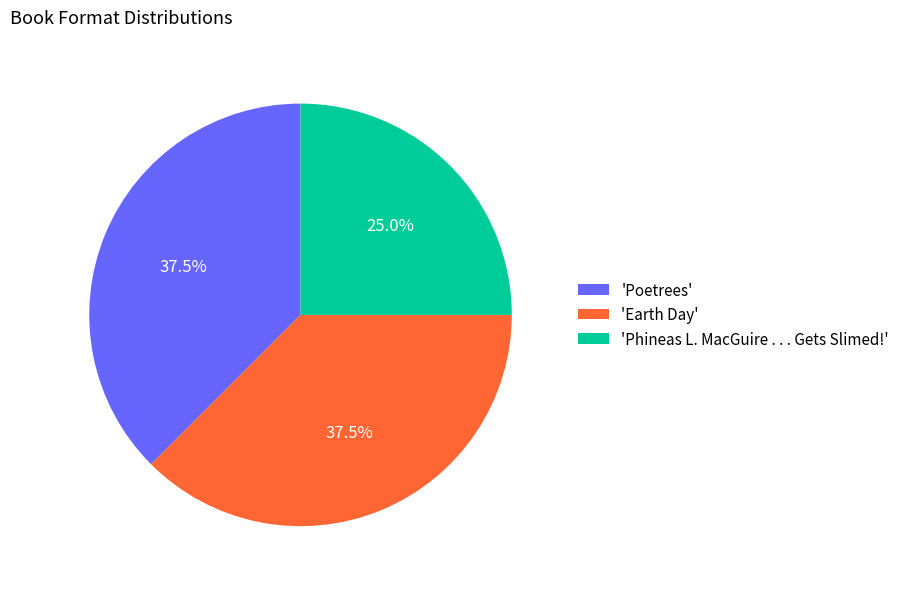

Between 'Earth Day' and 'Phineas L. MacGuire . . . Gets Slimed!', which is larger?

'Earth Day'